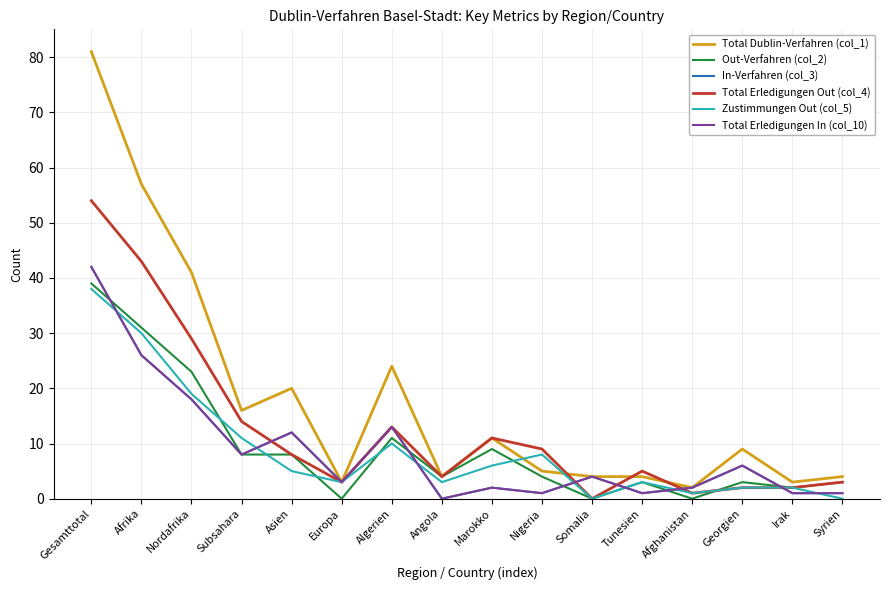

What is the label of the 11th point from the right?

Europa